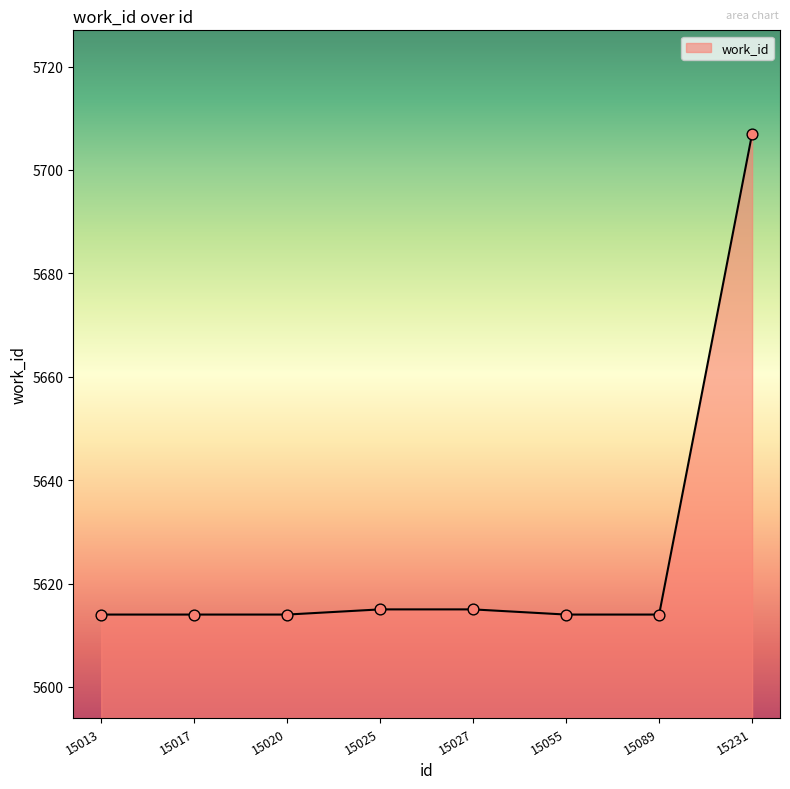

What is the ratio of the value at 15013 to the value at 15020?

1.0